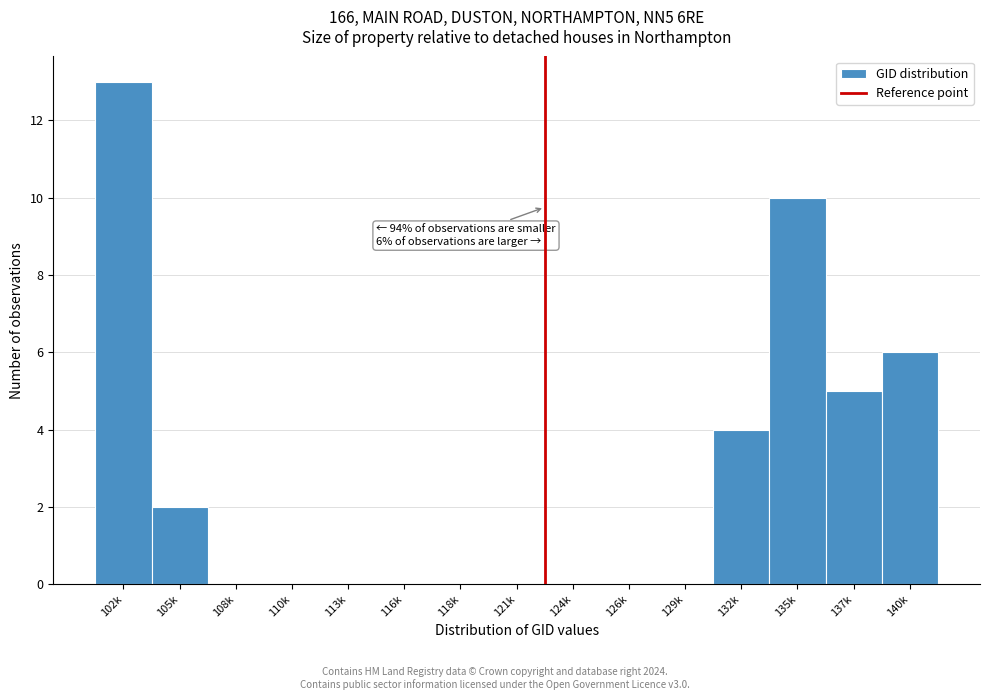

Reading left to right, transcribe all the data shown in this chart.

102k=13	105k=2	108k=0	110k=0	113k=0	116k=0	118k=0	121k=0	124k=0	126k=0	129k=0	132k=4	135k=10	137k=5	140k=6